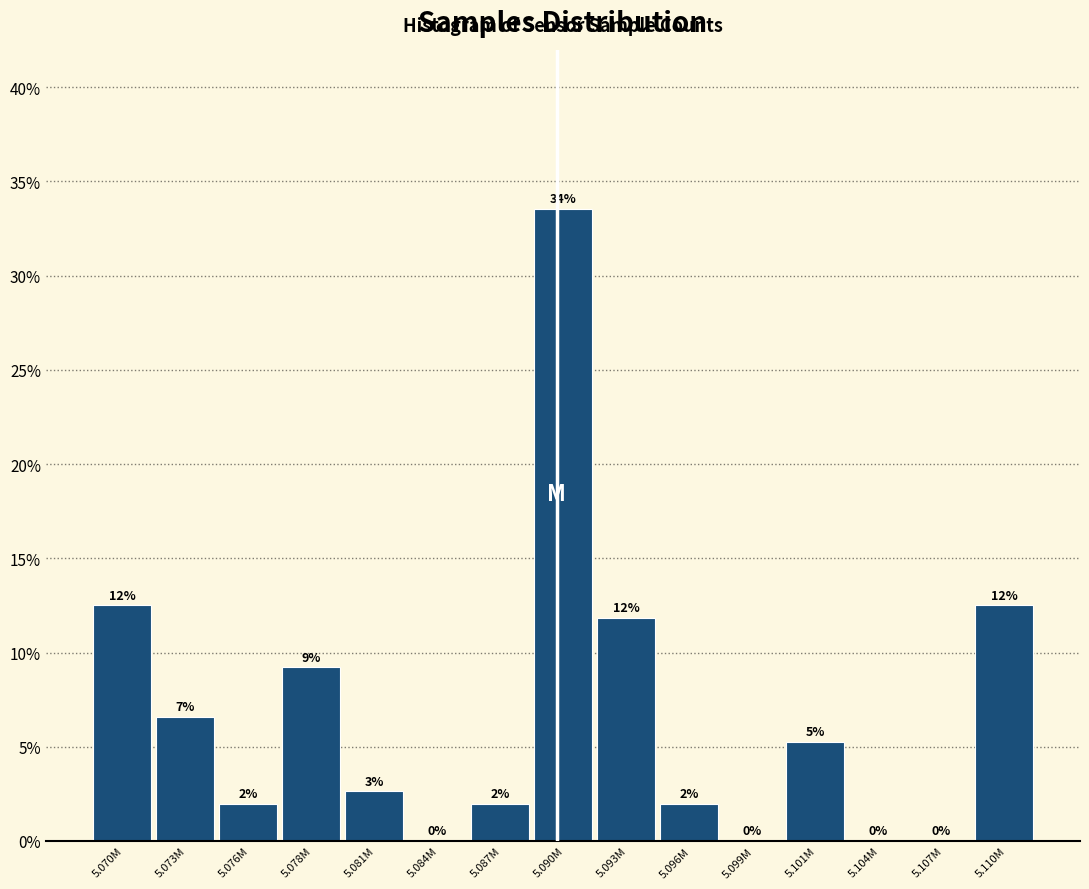

Are the bars horizontal?

No